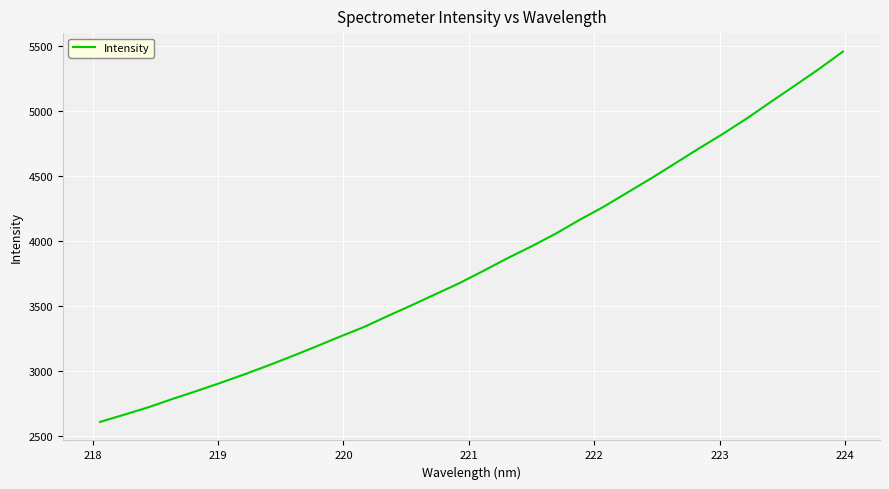

What is the maximum value shown in the chart?

5454.8